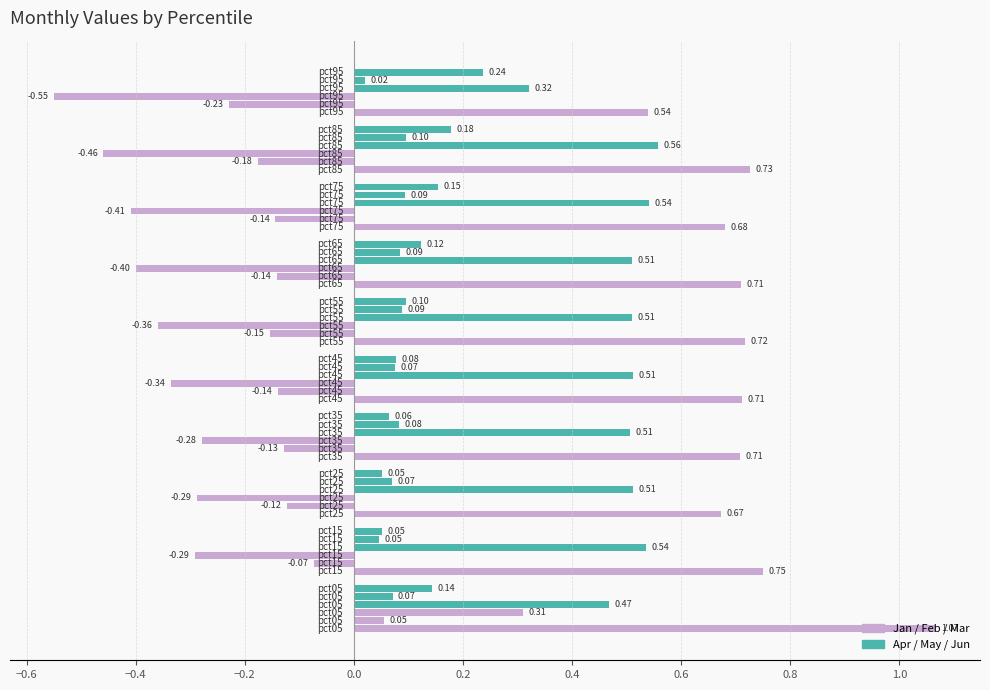

List the labels in order of Jun value, largest first.

pct95, pct85, pct75, pct05, pct65, pct55, pct45, pct35, pct15, pct25